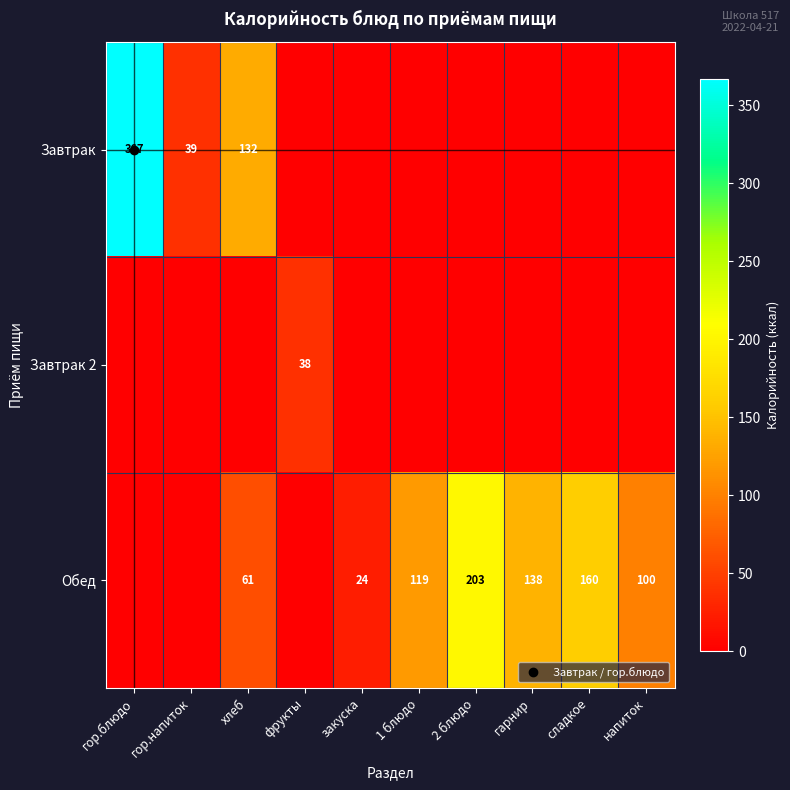

What is the average value of the Обед series?

80.5